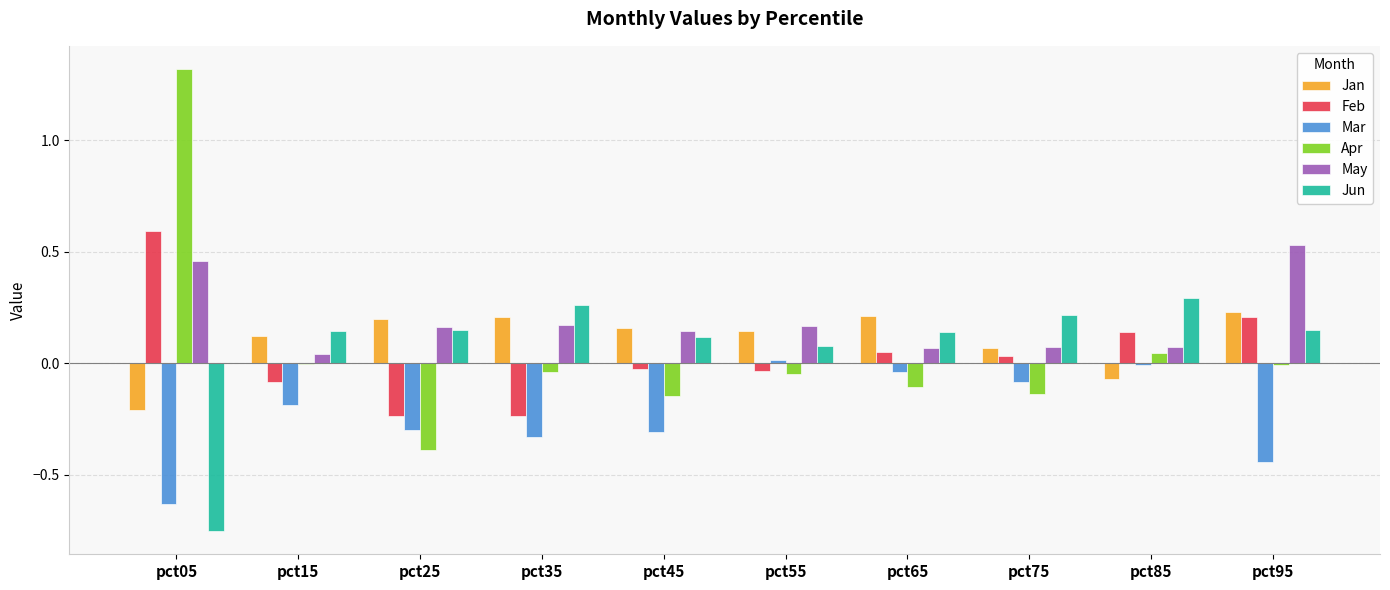

Which series changed the most between pct65 and pct85?

Jan